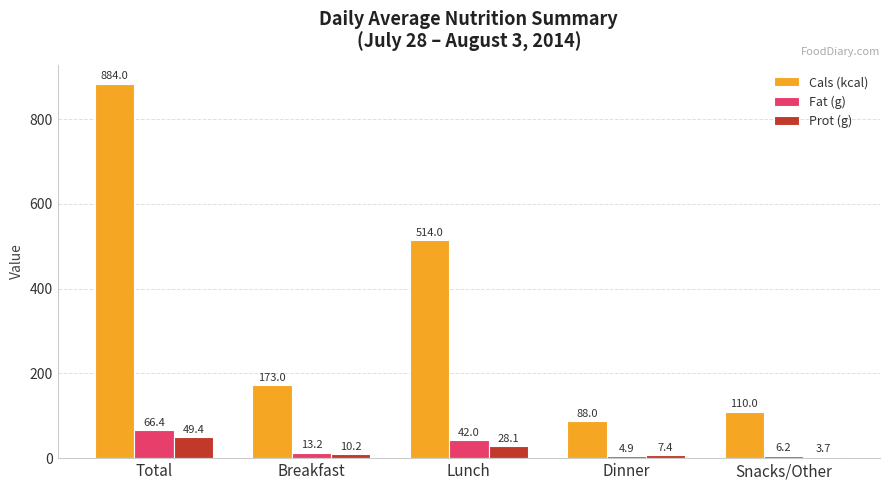

Count the number of data series in this chart.

3